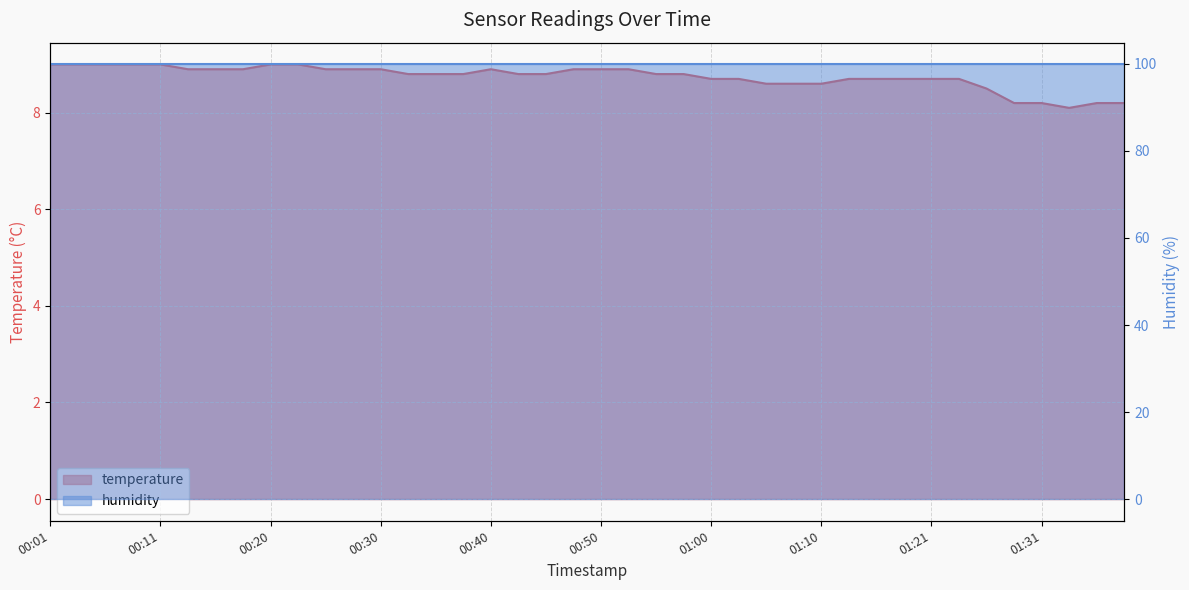

Approximately how many times larger is the value at 00:08 compared to 00:20?

1.0